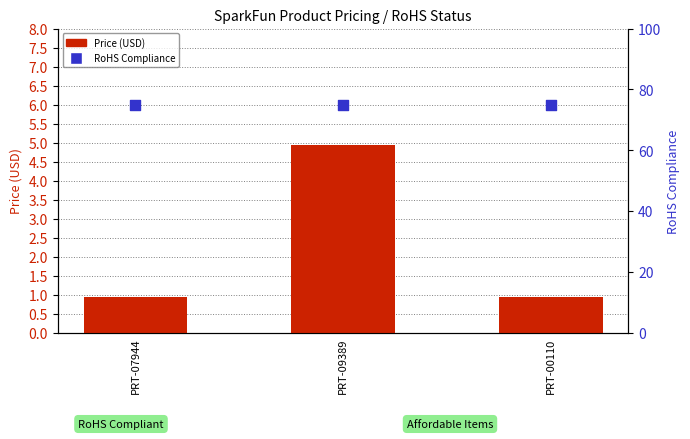

What is the total value across all series at PRT-07944?

76.0